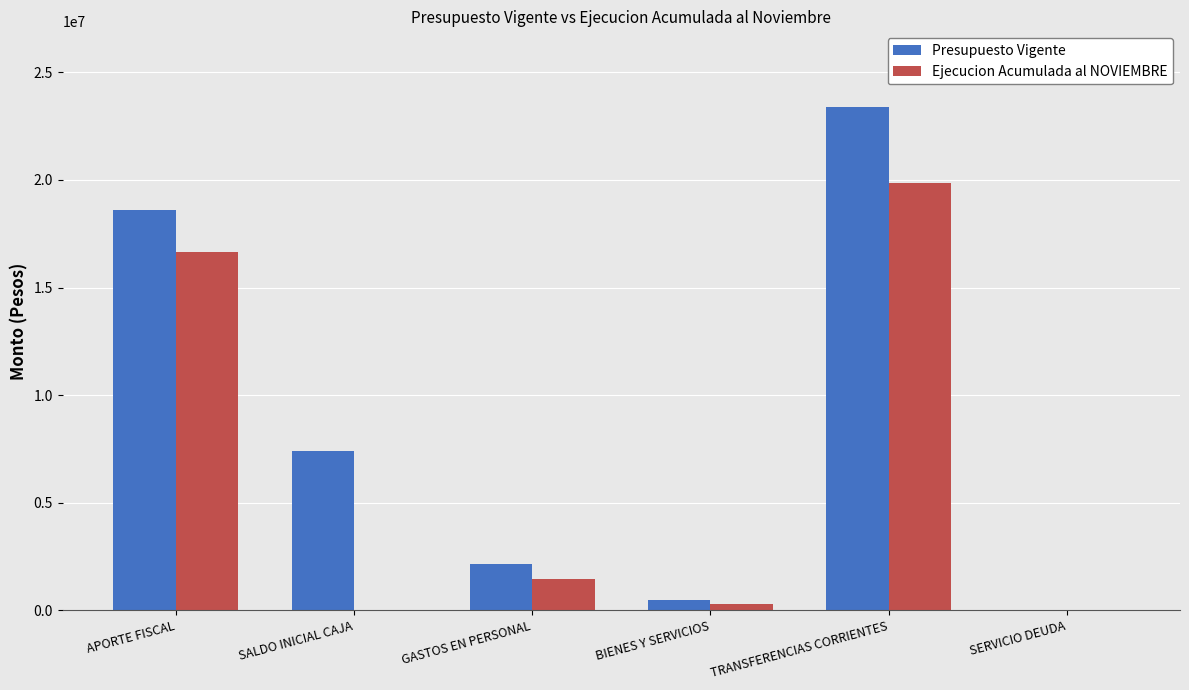

Reading left to right, transcribe all the data shown in this chart.

Presupuesto Vigente: 18579282	7416132	2137598	466842	23388974	1000
Ejecucion Acumulada al NOVIEMBRE: 16658231	0	1482338	324214	19832275	0